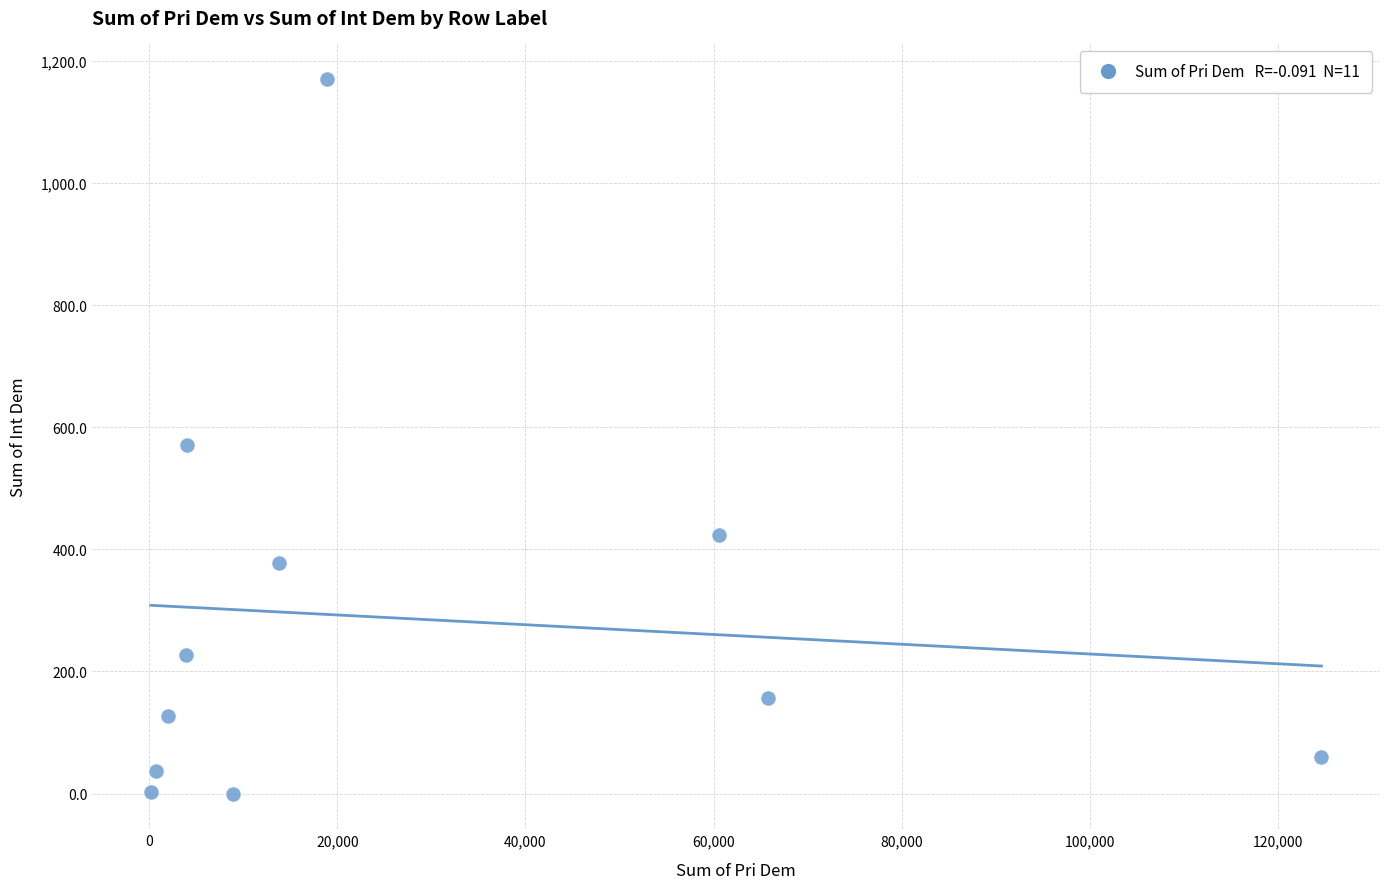

What Y value in the scatter plot is closest to 585?

570.9